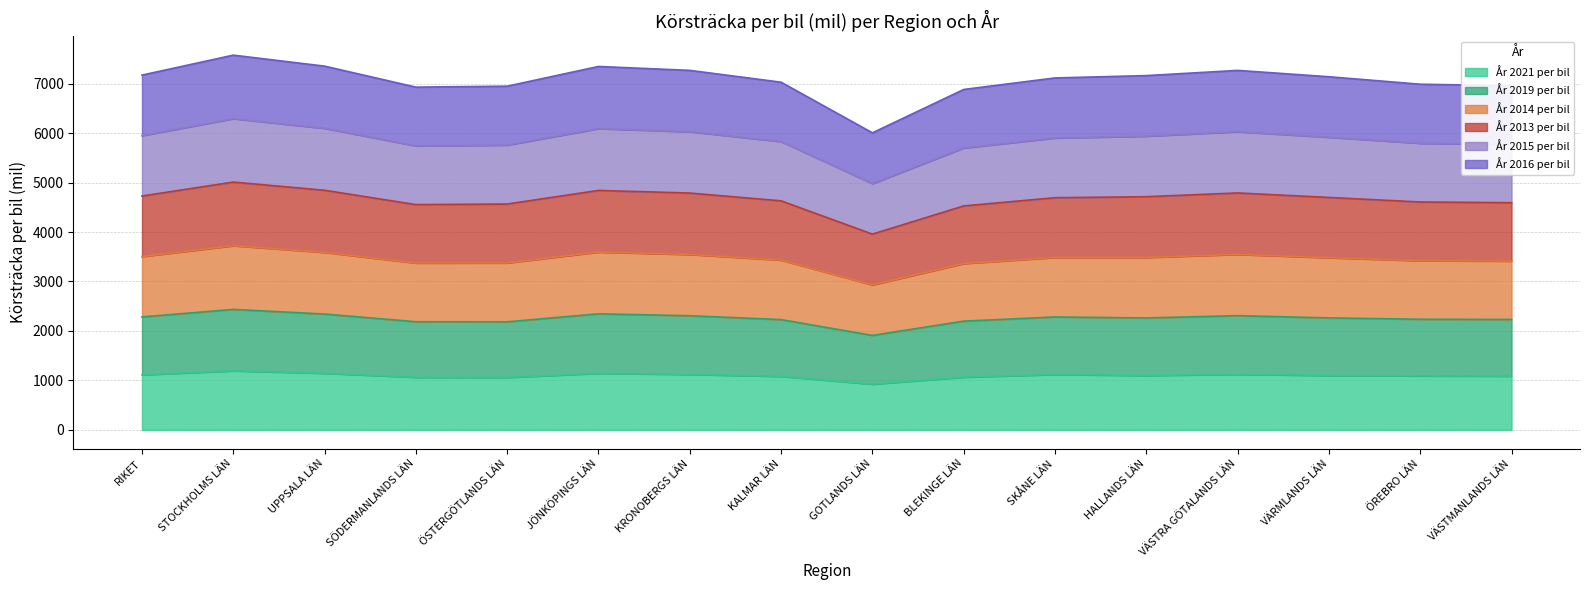

In År 2013 per bil, how many points are lower than both neighbors (excluding endpoints)?

2